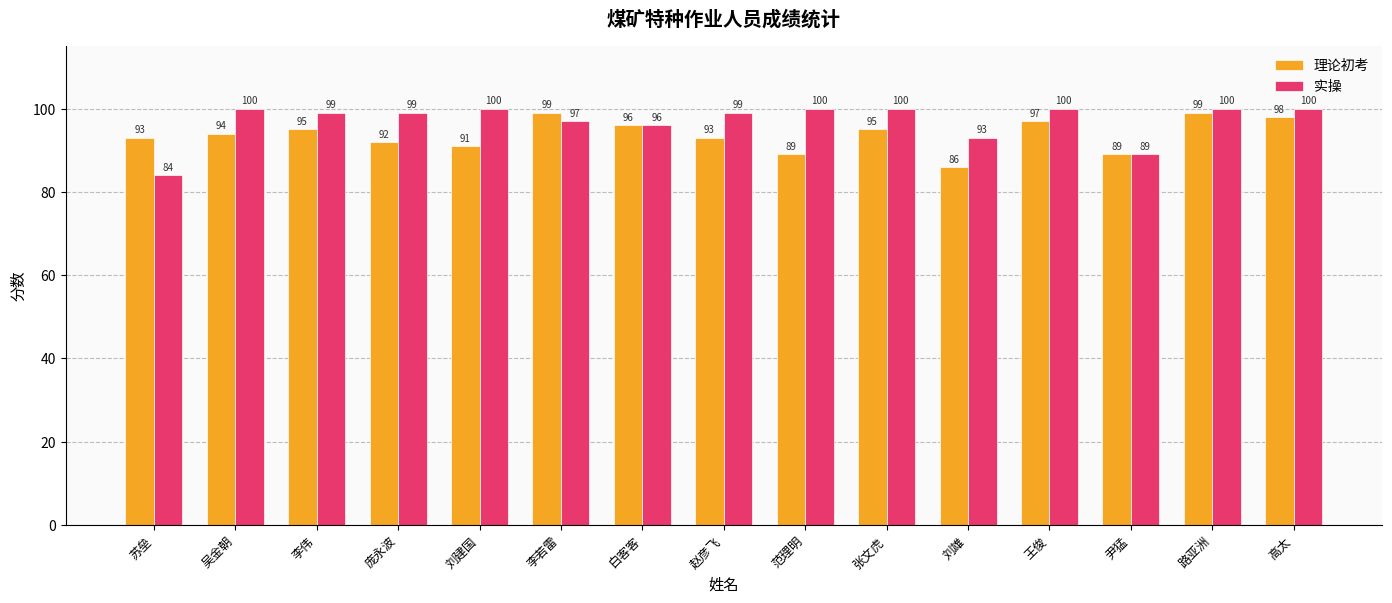

Is the value of 理论初考 at 吴金朝 greater than the value of 实操 at 吴金朝?

No